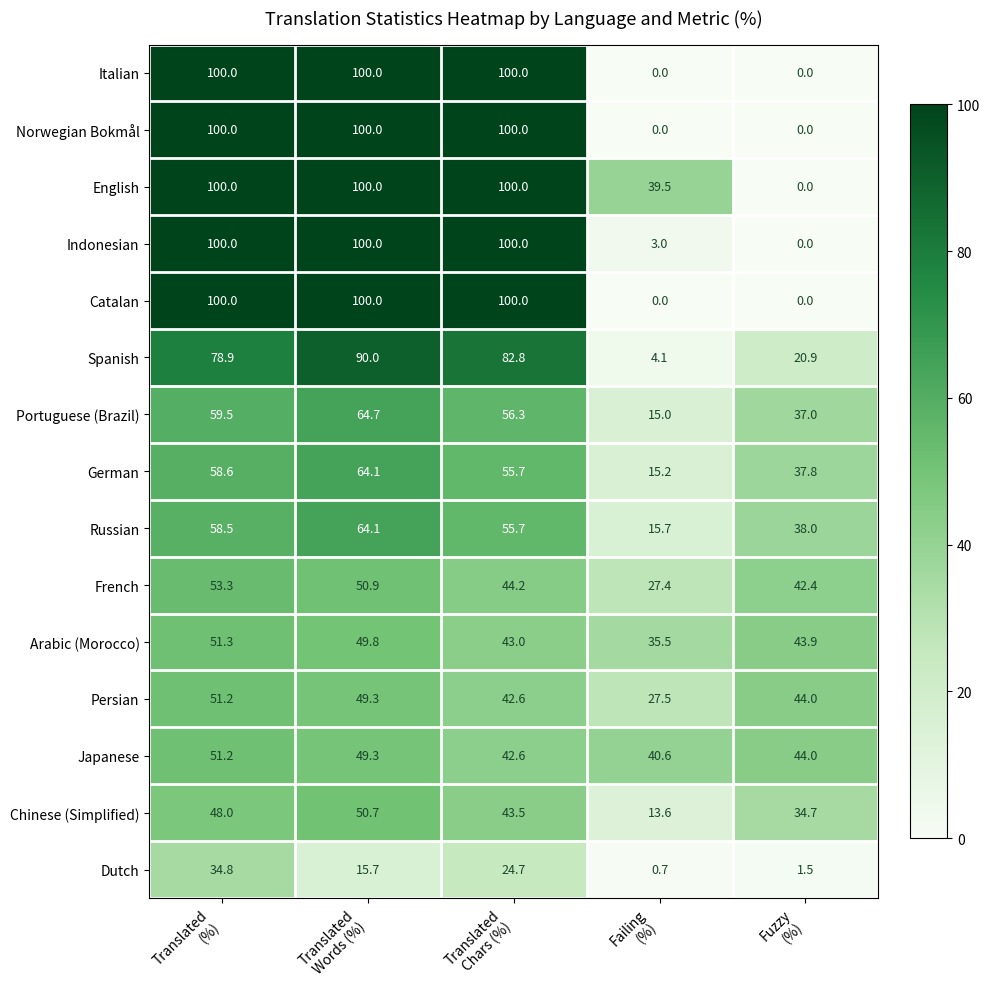

What is the sum of all Spanish values?

276.7